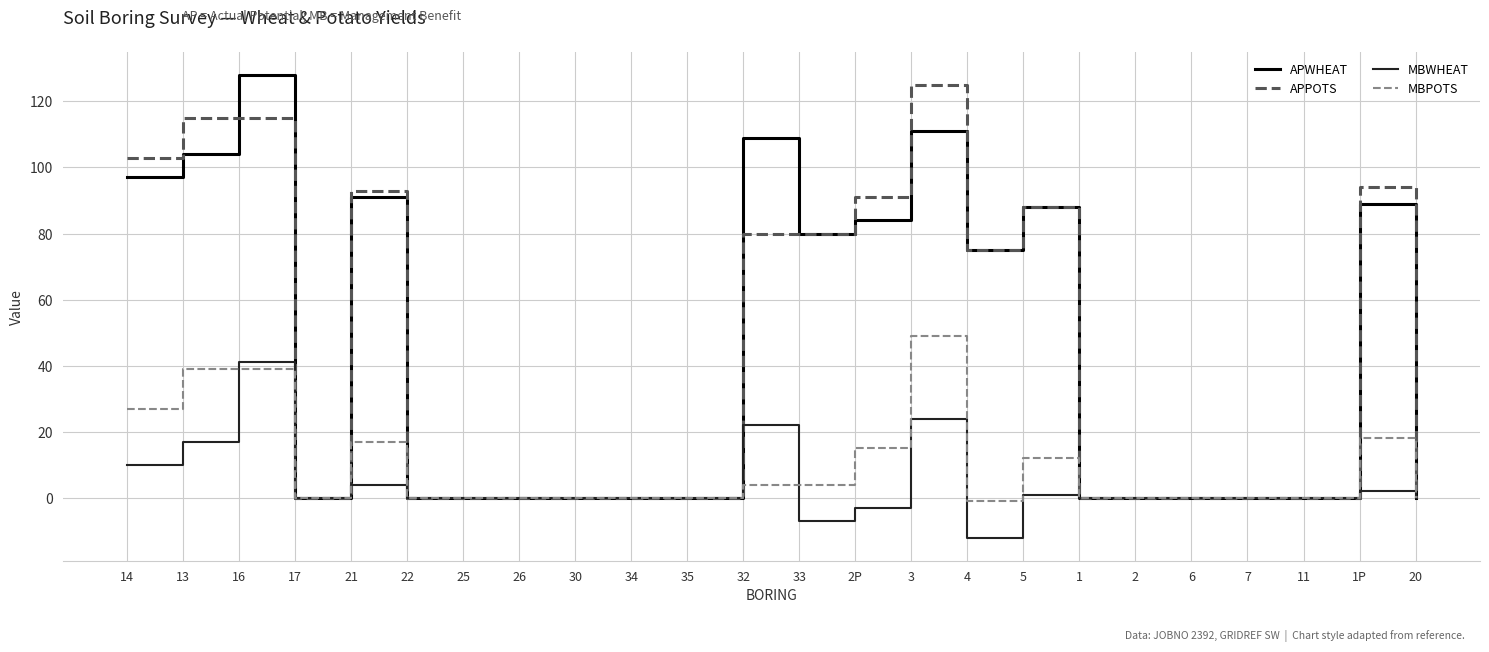

Reading left to right, extract all data points from this chart.

APWHEAT: 14=97	13=104	16=128	17=0	21=91	22=0	25=0	26=0	30=0	34=0	35=0	32=109	33=80	2P=84	3=111	4=75	5=88	1=0	2=0	6=0	7=0	11=0	1P=89	20=0
APPOTS: 14=103	13=115	16=115	17=0	21=93	22=0	25=0	26=0	30=0	34=0	35=0	32=80	33=80	2P=91	3=125	4=75	5=88	1=0	2=0	6=0	7=0	11=0	1P=94	20=0
MBWHEAT: 14=10	13=17	16=41	17=0	21=4	22=0	25=0	26=0	30=0	34=0	35=0	32=22	33=-7	2P=-3	3=24	4=-12	5=1	1=0	2=0	6=0	7=0	11=0	1P=2	20=0
MBPOTS: 14=27	13=39	16=39	17=0	21=17	22=0	25=0	26=0	30=0	34=0	35=0	32=4	33=4	2P=15	3=49	4=-1	5=12	1=0	2=0	6=0	7=0	11=0	1P=18	20=0